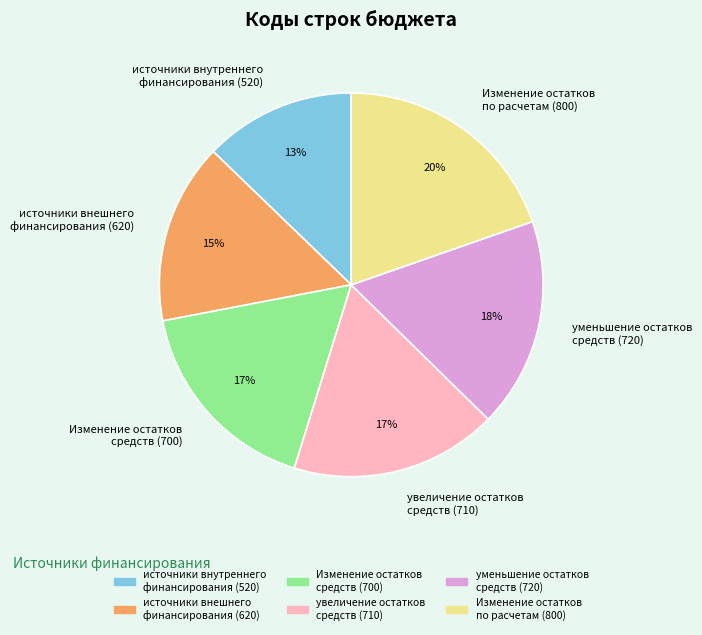

What percentage is the источники внешнего финансирования (620) slice, to the nearest percent?

15%